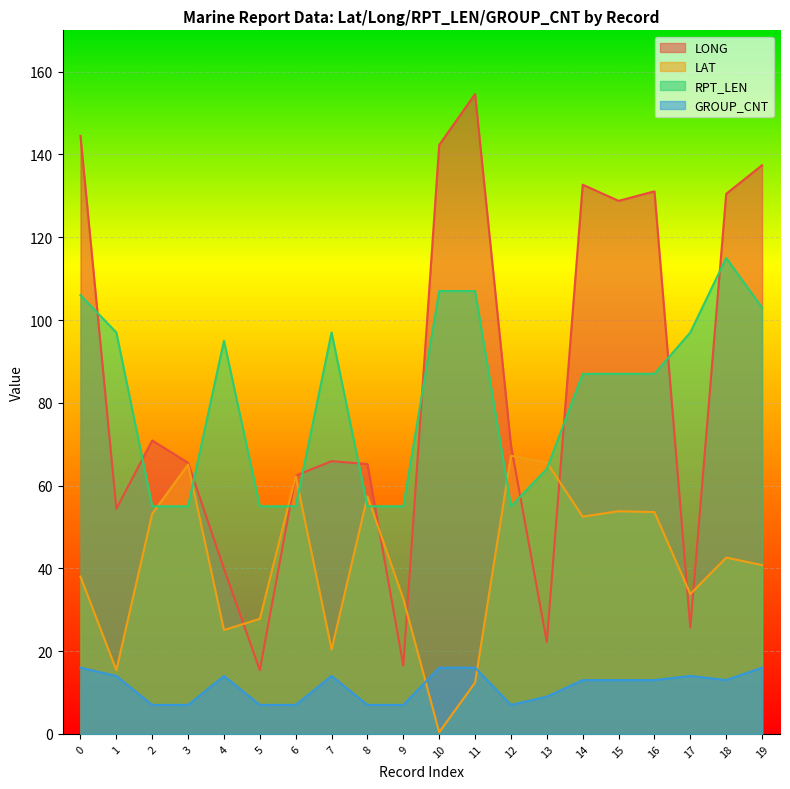

What is the difference between the maximum and minimum values in the GROUP_CNT series?

9.0